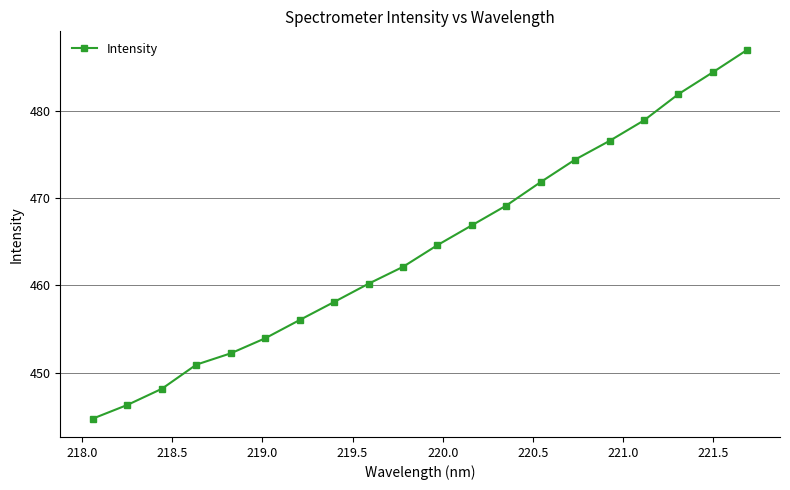

Reading left to right, transcribe all the data shown in this chart.

444.7	446.3	448.2	450.9	452.2	453.9	456.0	458.1	460.2	462.1	464.6	466.9	469.1	471.8	474.4	476.5	478.9	481.9	484.4	487.0